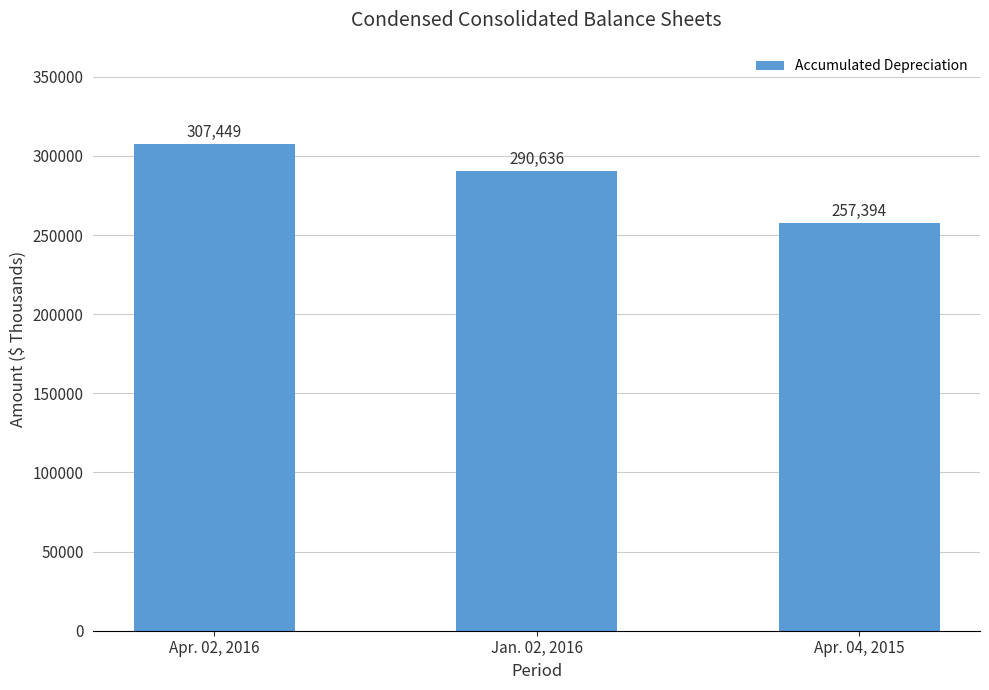

What is the greatest value displayed?

307449